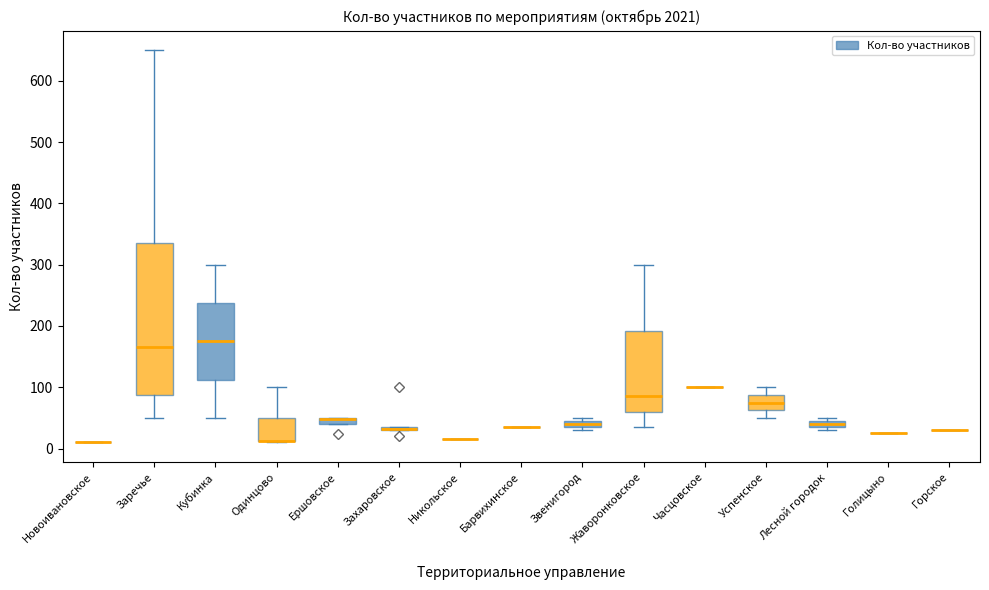

Reading right to left, what are all the values shown in this chart?

24	30	100	30	100	25	85	50	50	30	12	30	50	10	45	100	50	10	35	12	300	50	35	30	35	35	230	650	50	15	100	20	50	100	300	50	10